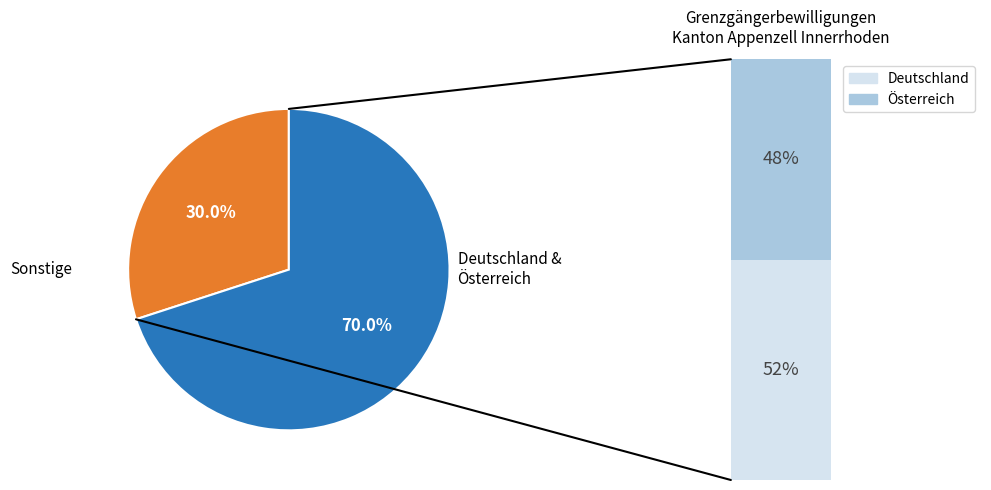

What percentage is NOT represented by Deutschland?

63.3%